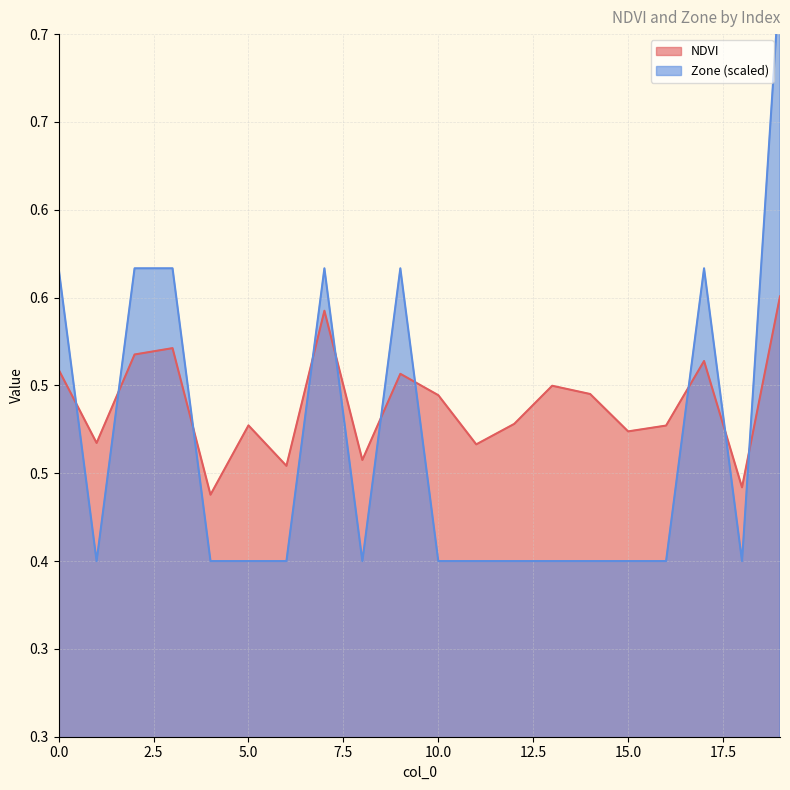

List the labels in order of Zone value, largest first.

19, 0, 2, 3, 7, 9, 17, 1, 4, 5, 6, 8, 10, 11, 12, 13, 14, 15, 16, 18